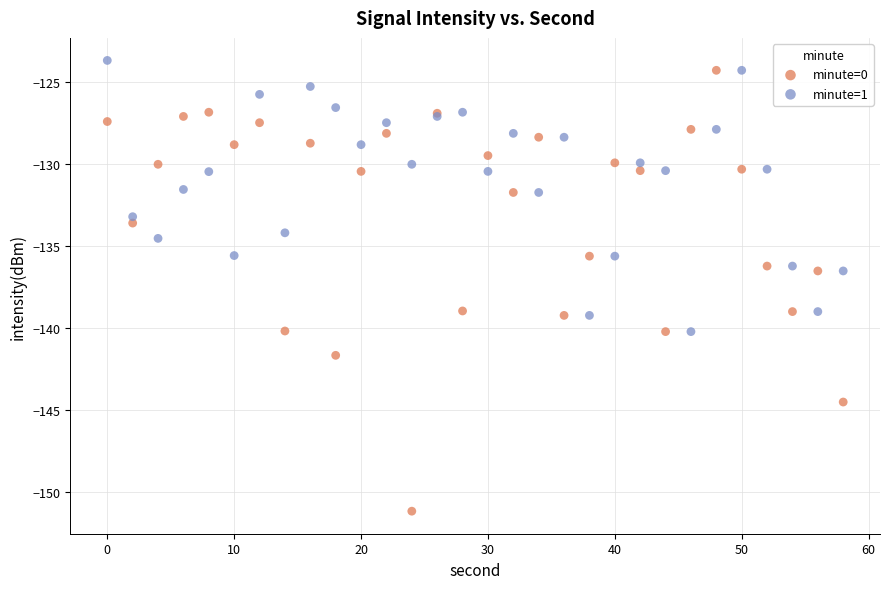

Which series has the widest spread of Y values?

minute=0